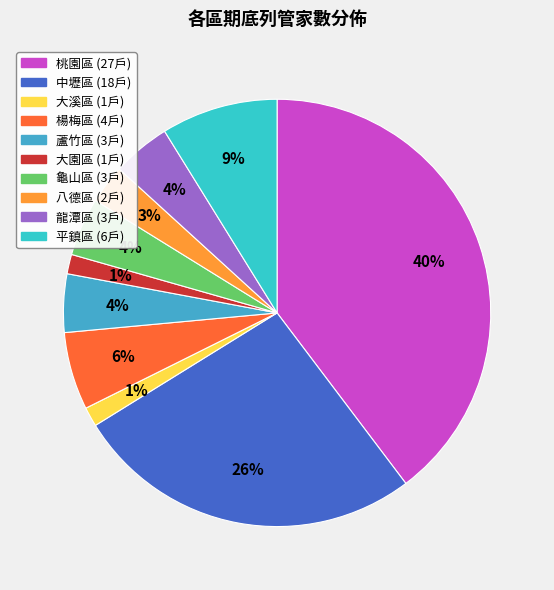

To the nearest percent, what portion does 大溪區 represent?

1%